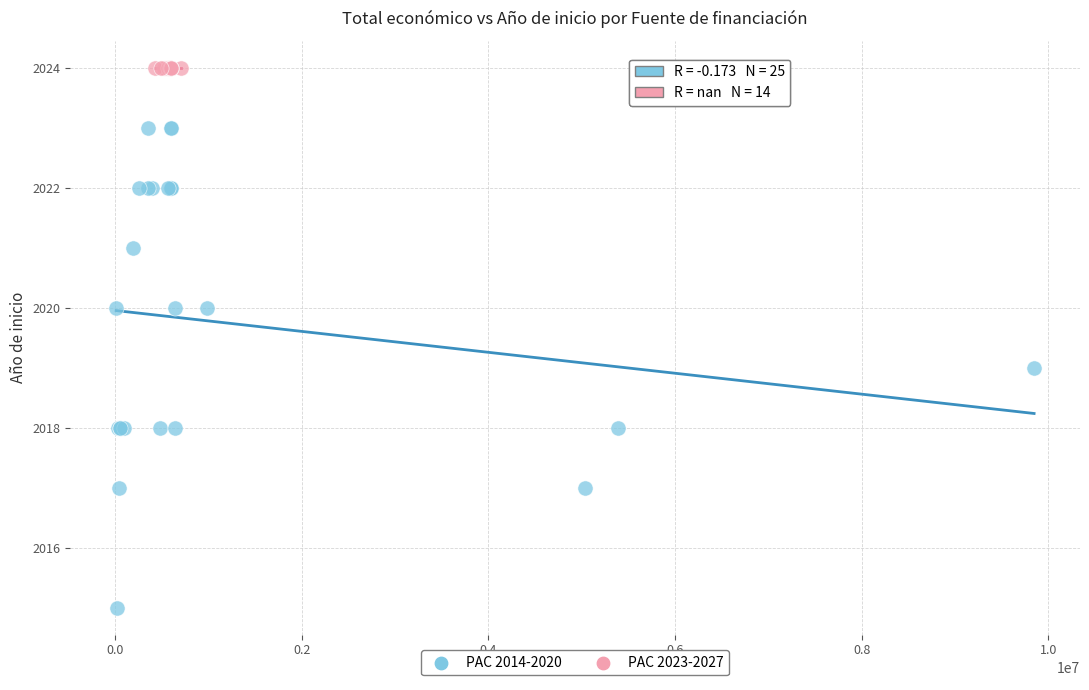

Which series reaches the minimum Y coordinate?

PAC 2014-2020